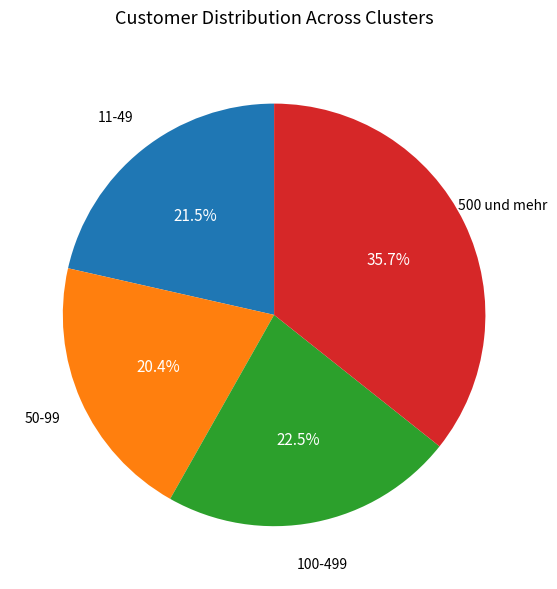

Does any single category account for the majority?

No